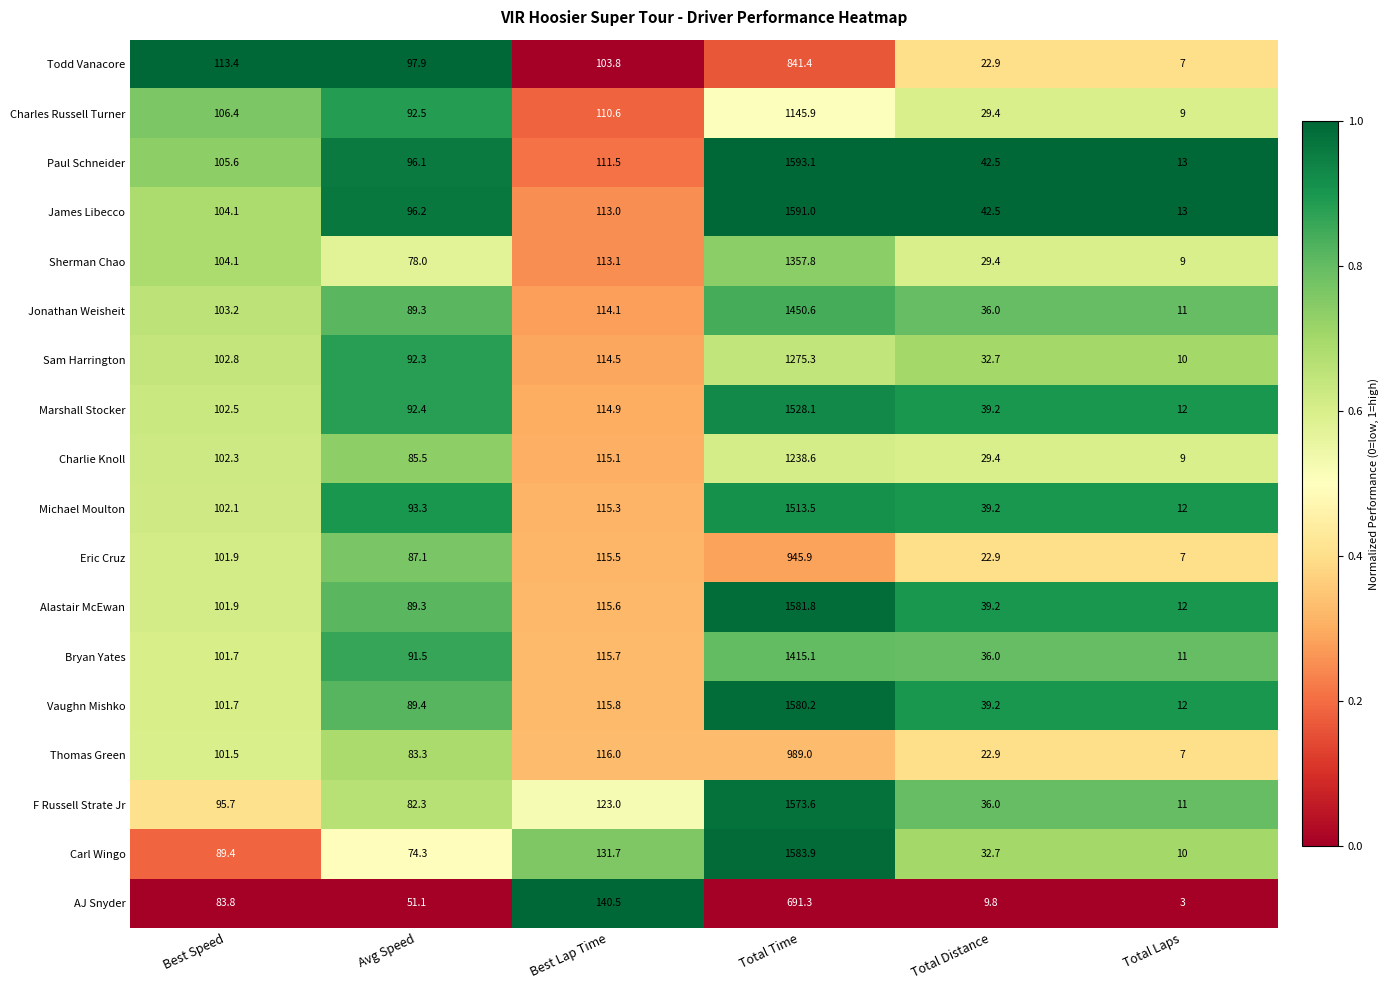

True or false: Eric Cruz has a value of 7.0 at Total Laps.

True